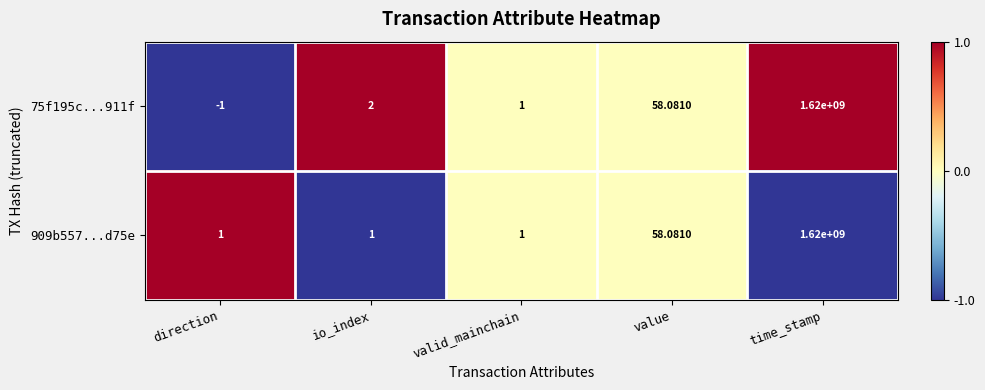

How many series are shown in this chart?

2